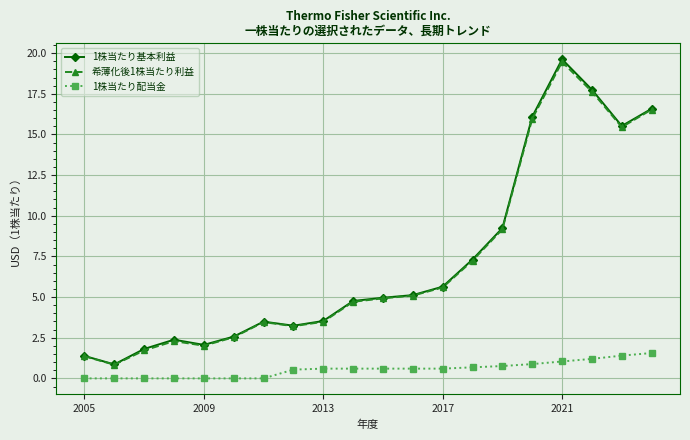

Which series has the widest spread of values?

1株当たり基本利益